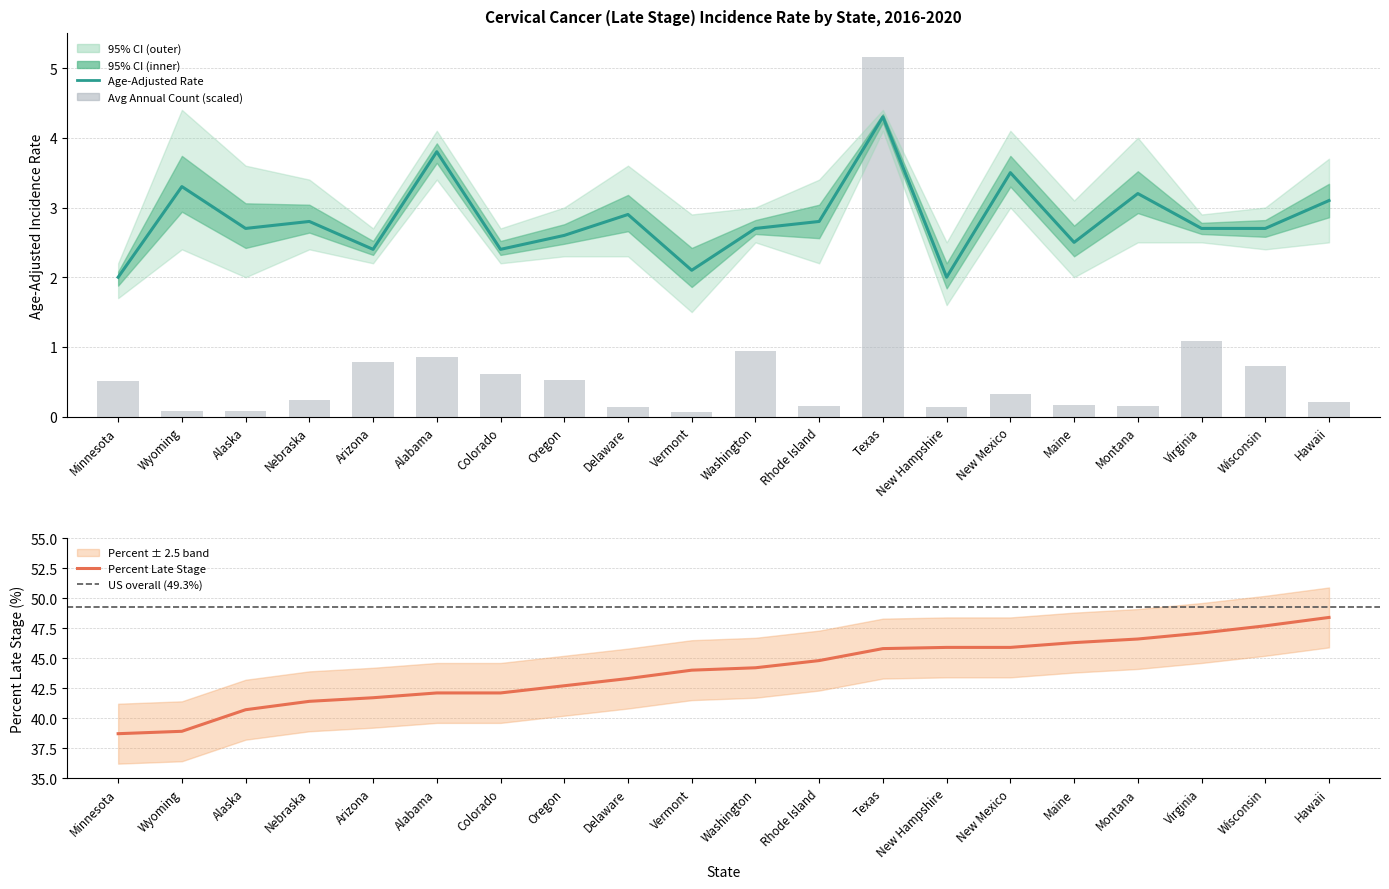

The Percent Late Stage series shows 73.9 at Arizona. True or false?

False